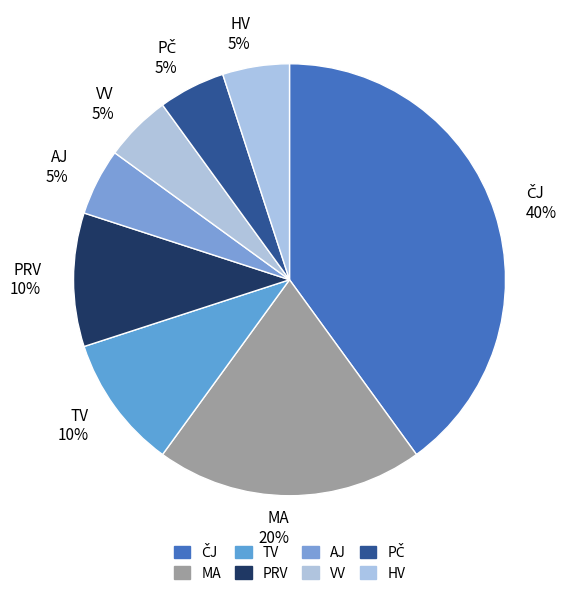

Count the number of slices in the pie.

8